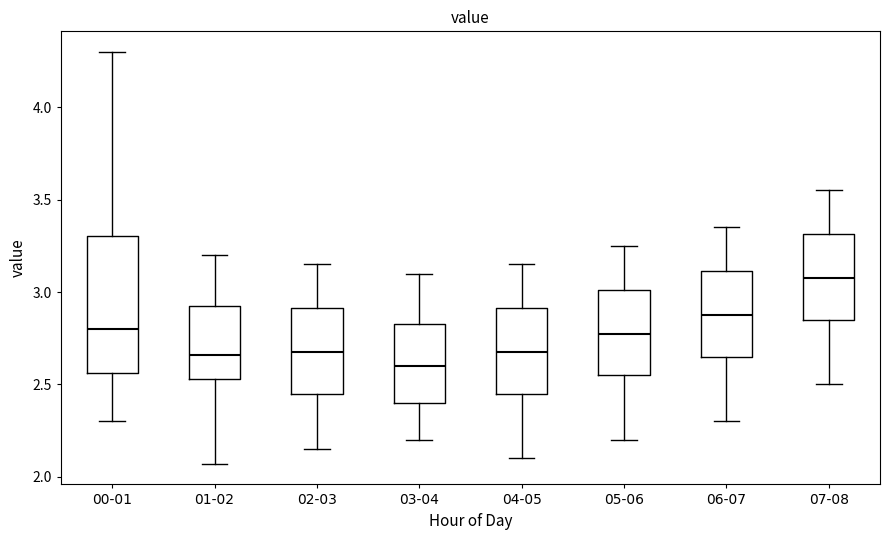

Reading left to right, transcribe this box plot: for each box, give where its median line is, the range the box spans, and where its two whiskers end, as read against the y-axis. The values are not printed on the chart, so give them approximately, as read against the axis.

00-01: median 2.80, box 2.55 to 3.30, whiskers 2.30 to 4.30
01-02: median 2.65, box 2.55 to 2.95, whiskers 2.05 to 3.20
02-03: median 2.70, box 2.45 to 2.90, whiskers 2.15 to 3.15
03-04: median 2.60, box 2.40 to 2.85, whiskers 2.20 to 3.10
04-05: median 2.70, box 2.45 to 2.90, whiskers 2.10 to 3.15
05-06: median 2.80, box 2.55 to 3.00, whiskers 2.20 to 3.25
06-07: median 2.90, box 2.65 to 3.10, whiskers 2.30 to 3.35
07-08: median 3.10, box 2.85 to 3.30, whiskers 2.50 to 3.55